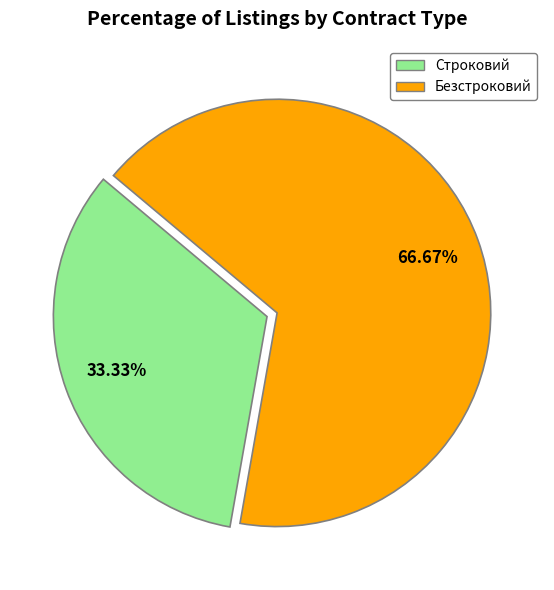

What portion of the pie excludes Строковий?

66.7%